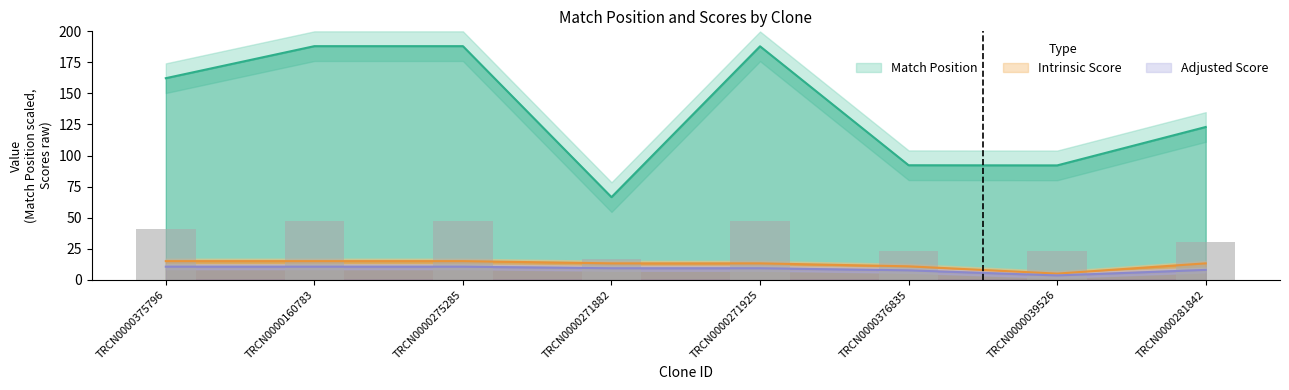

Does the chart contain any negative values?

No